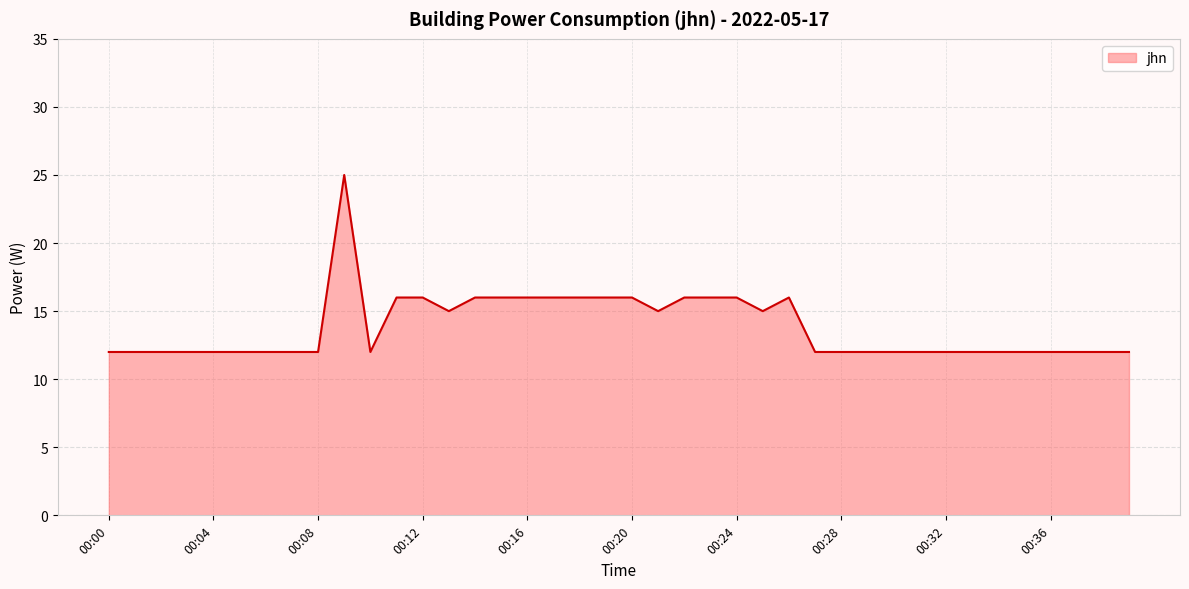

Where is the first local minimum?

10